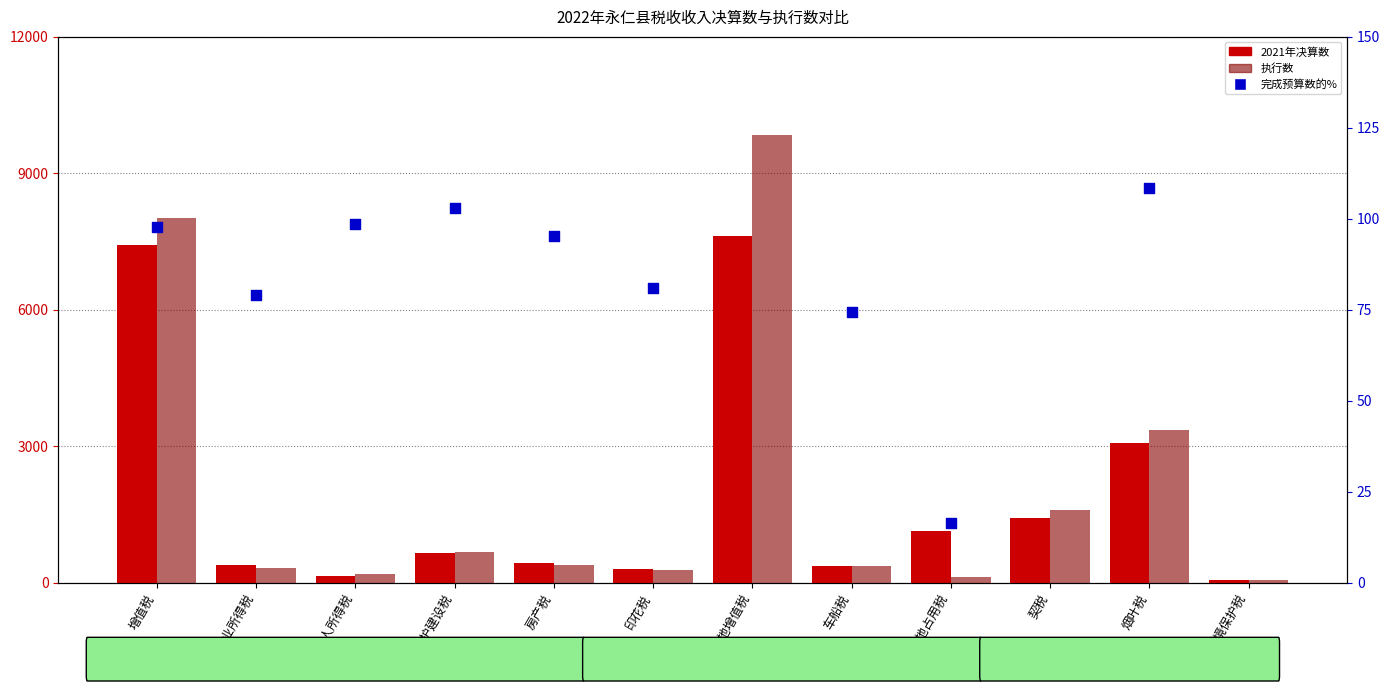

Which series contains the lowest Y value?

执行数